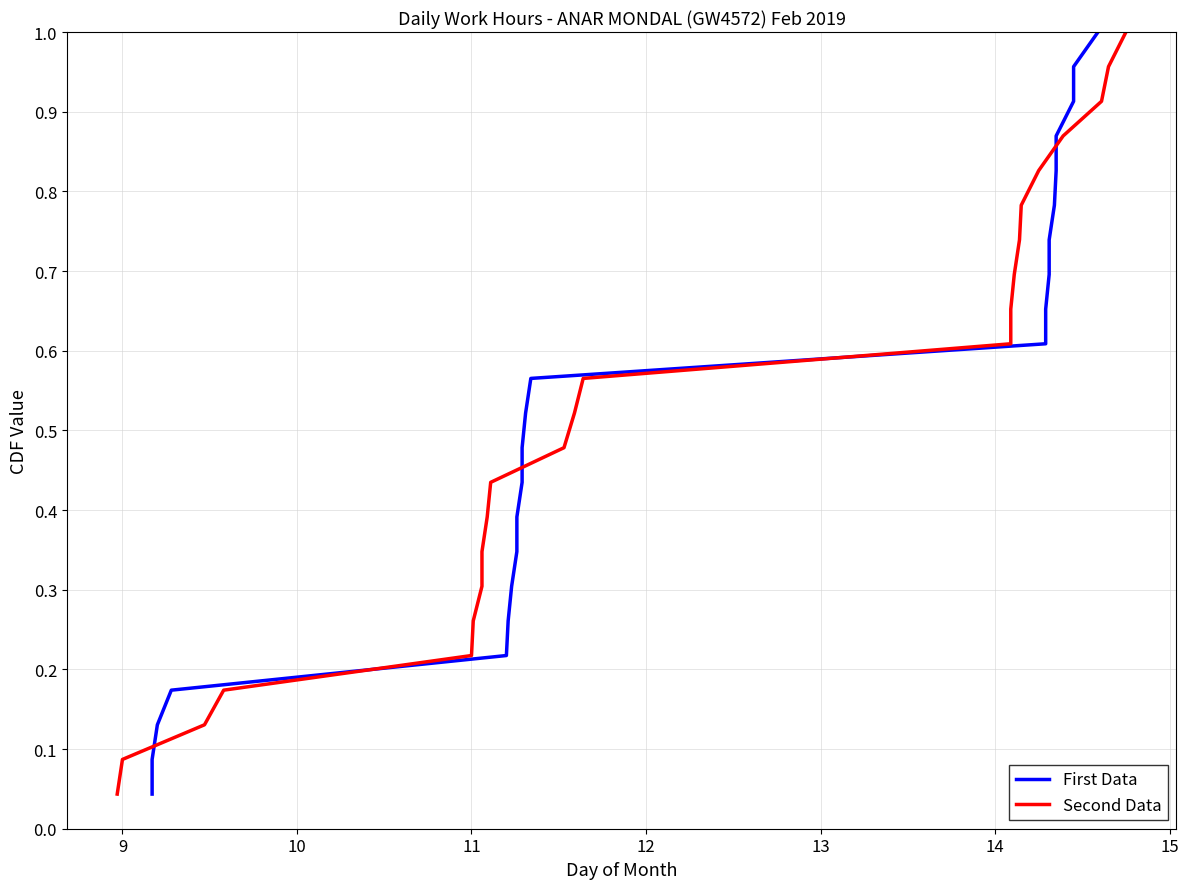

What is the average value of the First Data series?

0.5